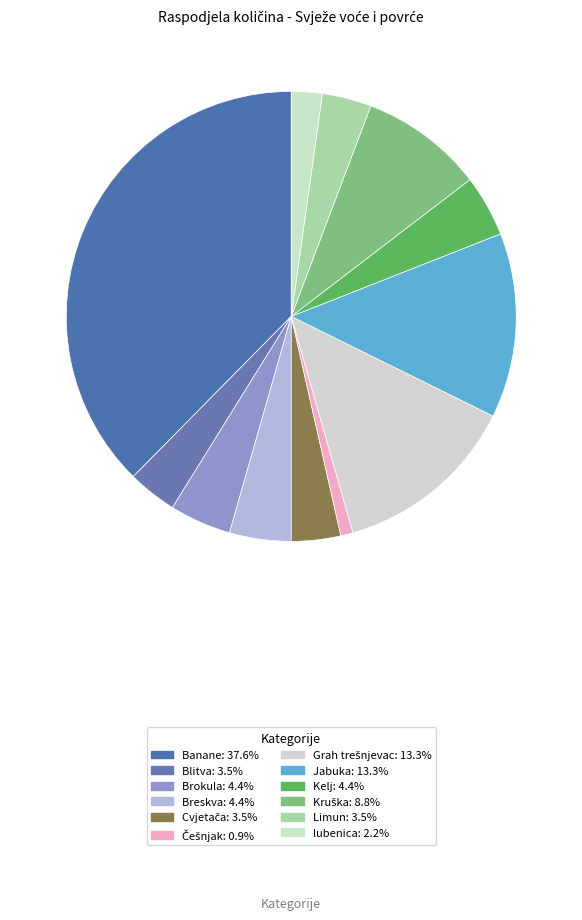

Approximately how many times larger is the value at lubenica compared to Kruška?

0.2